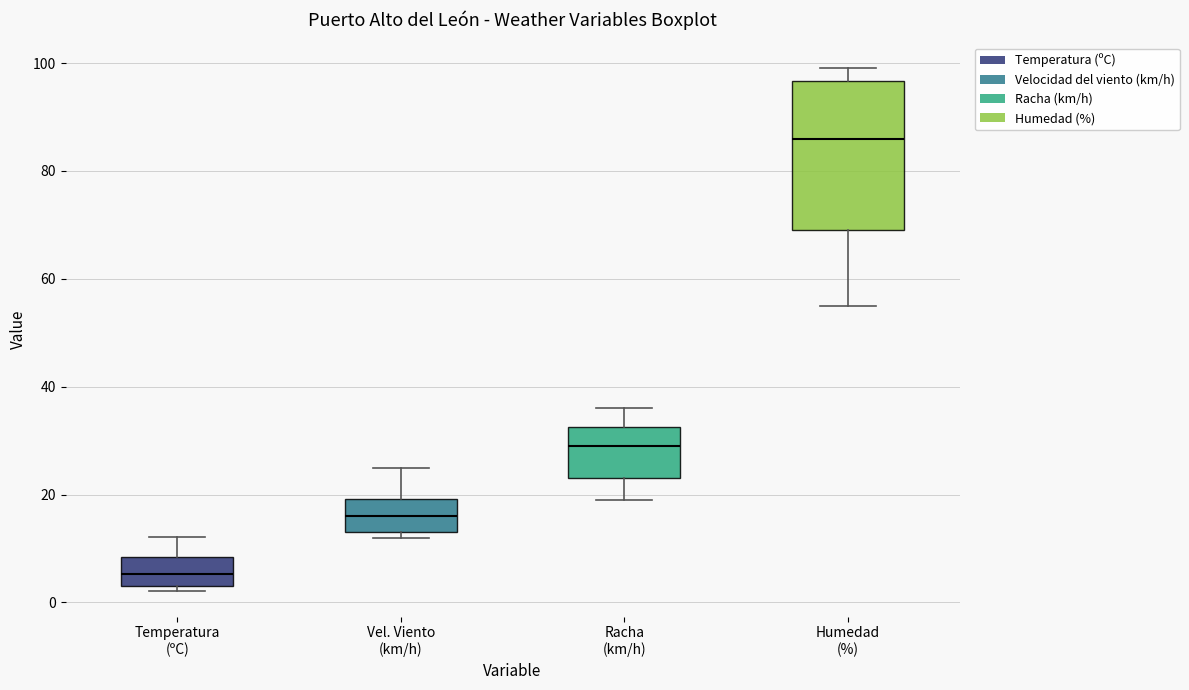

Reading left to right, transcribe this box plot: for each box, give where its median line is, the range the box spans, and where its two whiskers end, as read against the y-axis. The values are not printed on the chart, so give them approximately, as read against the axis.

Temperatura (ºC): median 6, box 4 to 8, whiskers 2 to 12
Vel. Viento (km/h): median 16, box 14 to 20, whiskers 12 to 26
Racha (km/h): median 30, box 24 to 32, whiskers 20 to 36
Humedad (%): median 86, box 70 to 96, whiskers 56 to 100